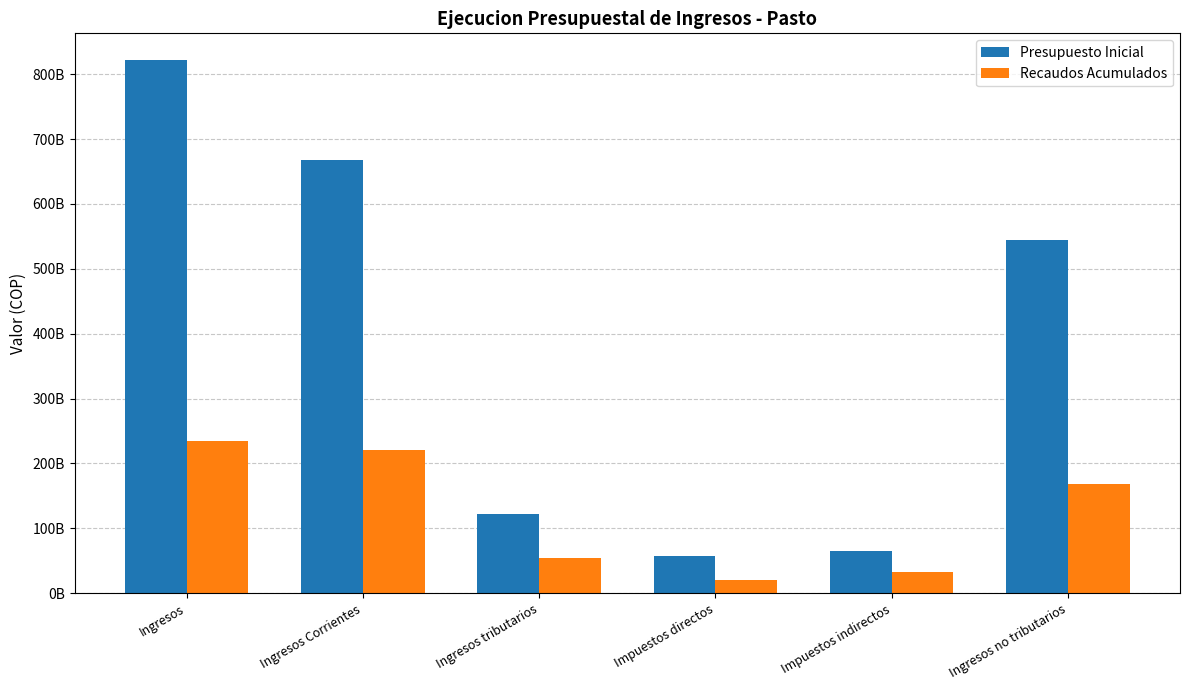

Are the bars grouped side by side (vs. stacked)?

Yes